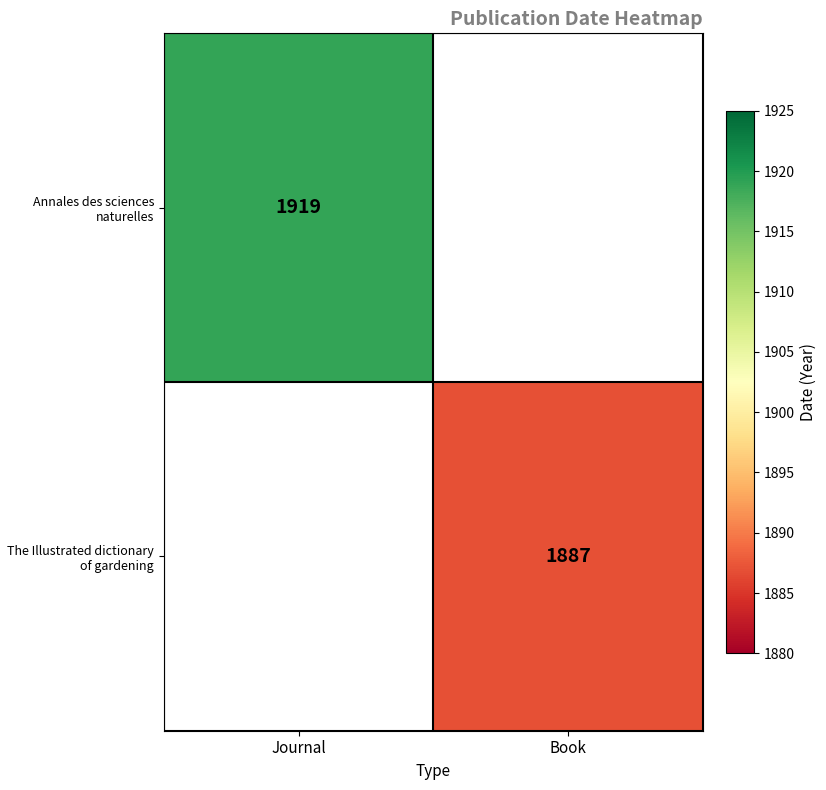

How many categories are shown in the chart?

2